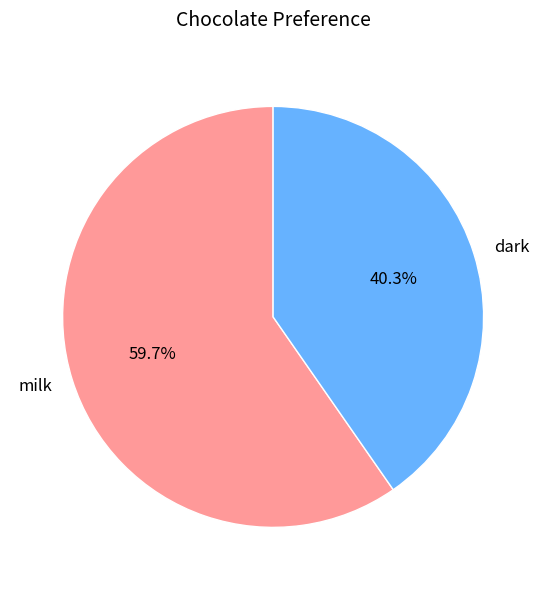

Count the number of slices in the pie.

2